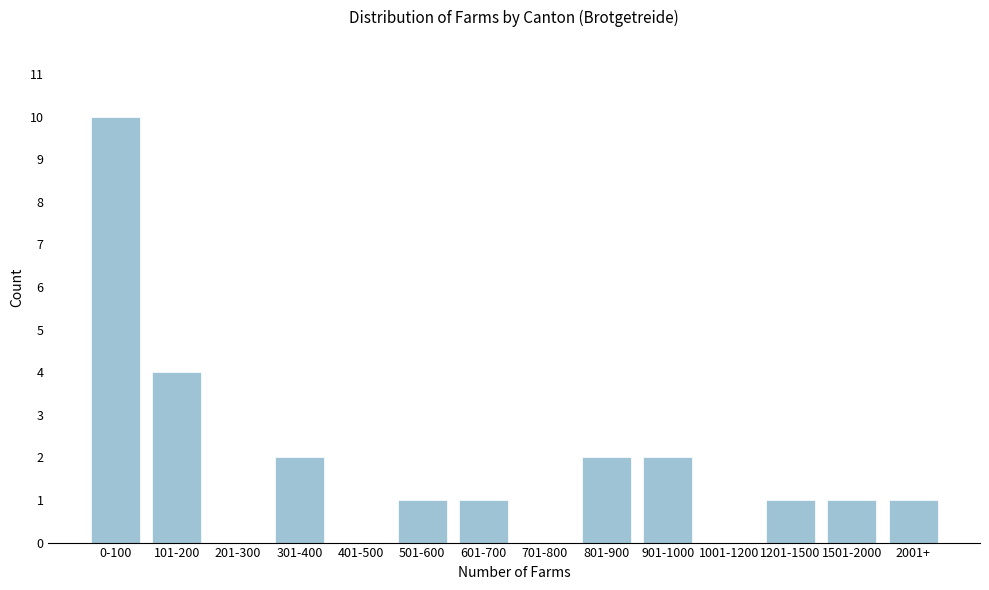

Reading left to right, extract all data points from this chart.

0-100=10	101-200=4	201-300=0	301-400=2	401-500=0	501-600=1	601-700=1	701-800=0	801-900=2	901-1000=2	1001-1200=0	1201-1500=1	1501-2000=1	2001+=1